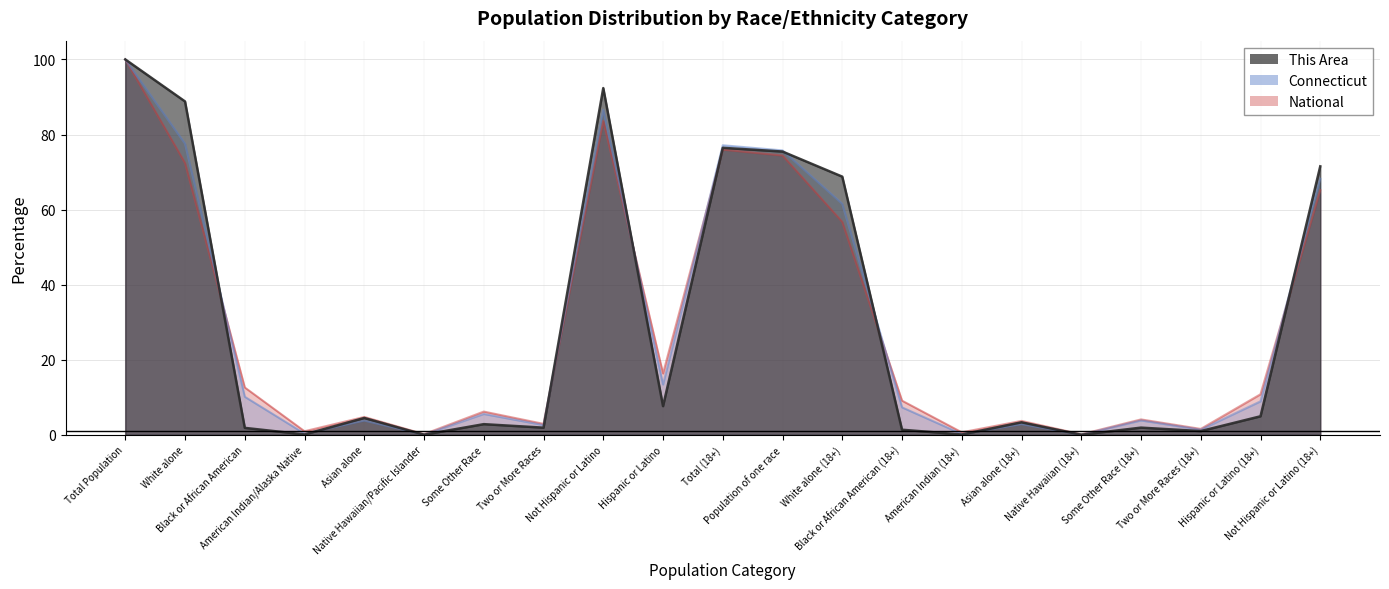

At Total (18+), list the series in order from smallest to largest.

National, This Area, Connecticut